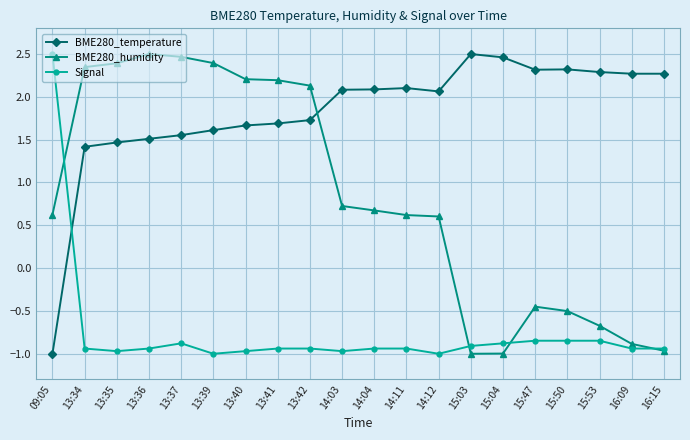

Between which two adjacent categories do BME280_temperature and Signal first intersect?

09:05 and 13:34